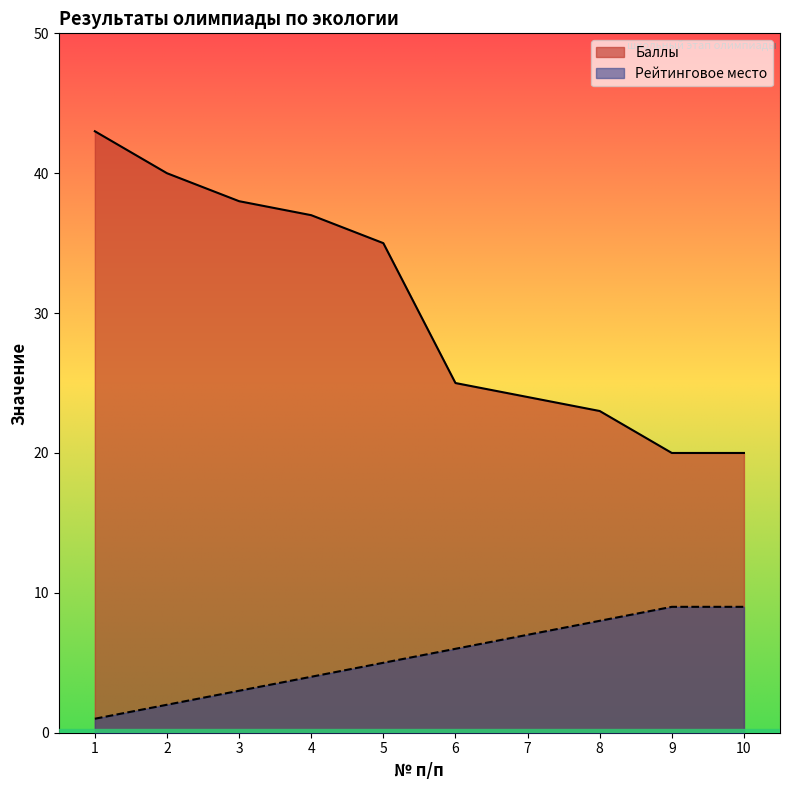

How many lines are shown in the chart?

2